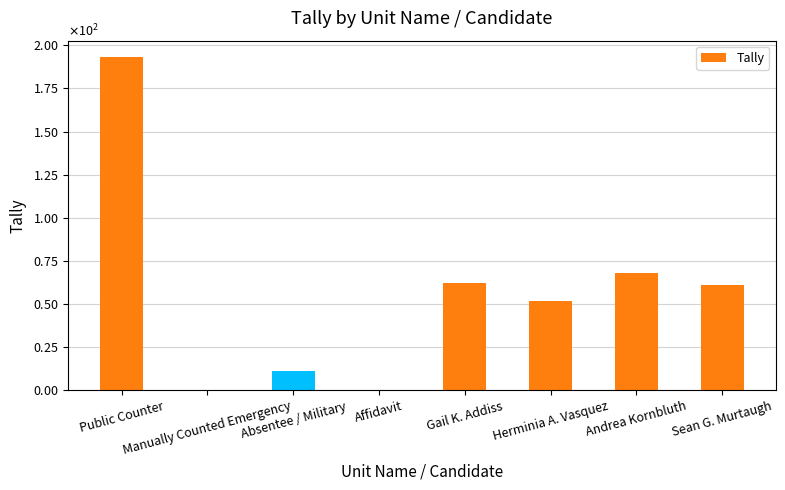

What is the difference between the values at Absentee / Military and Gail K. Addiss?

51